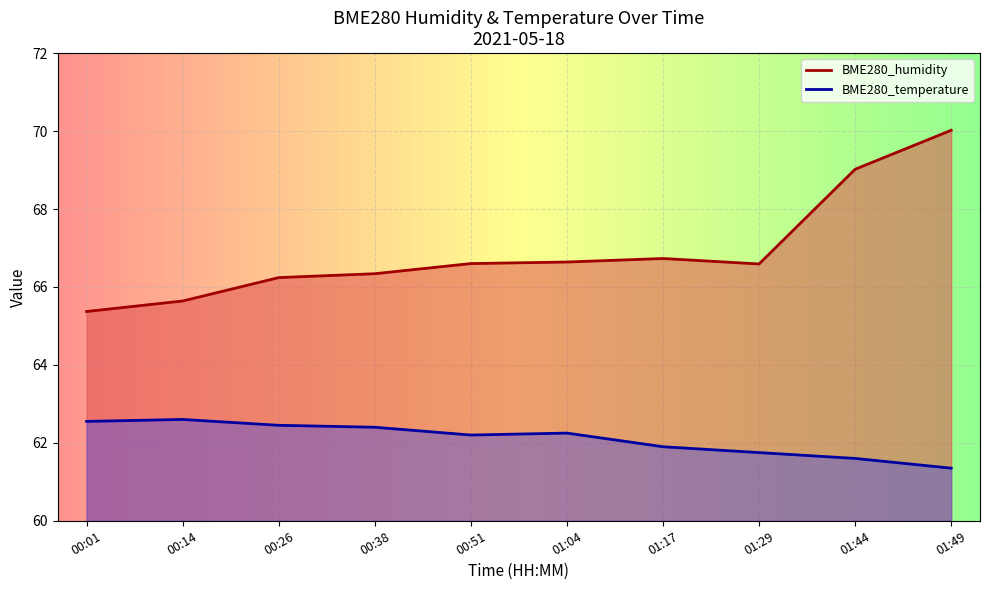

True or false: BME280_temperature and BME280_humidity intersect in this chart.

False